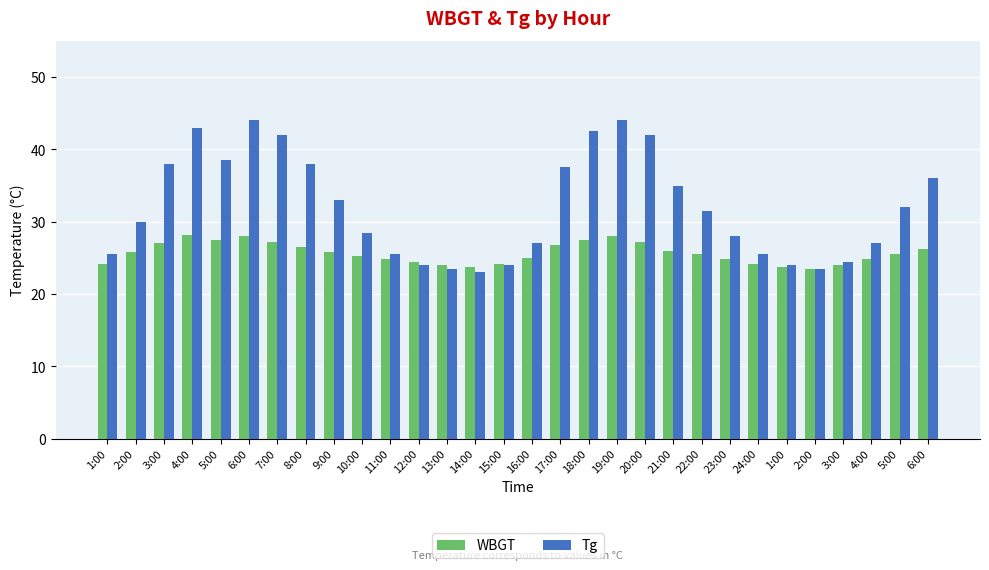

Is it true that Tg equals 15.2 at 4:00?

False